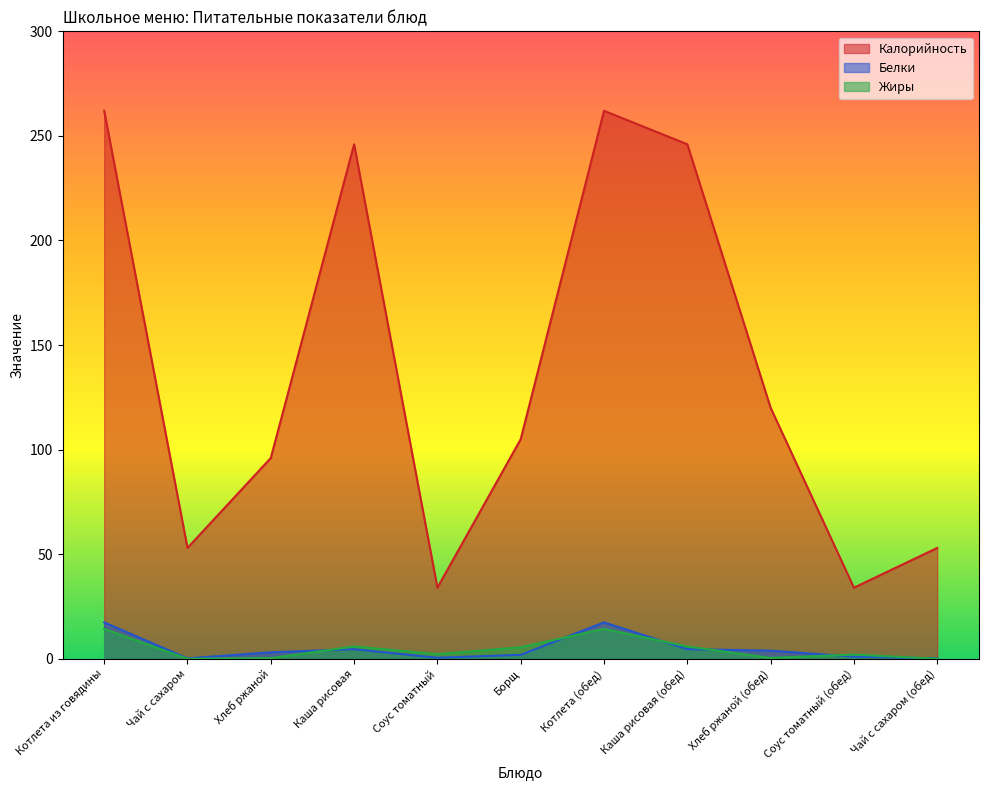

What is the maximum value for Калорийность?

262.0